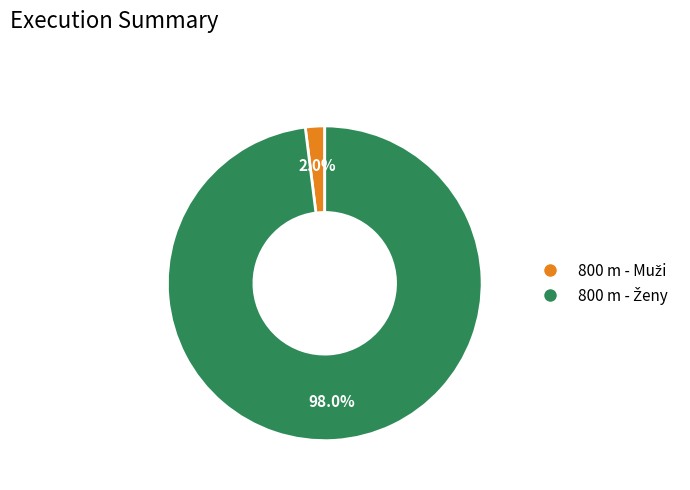

Is there a majority slice in this chart?

Yes